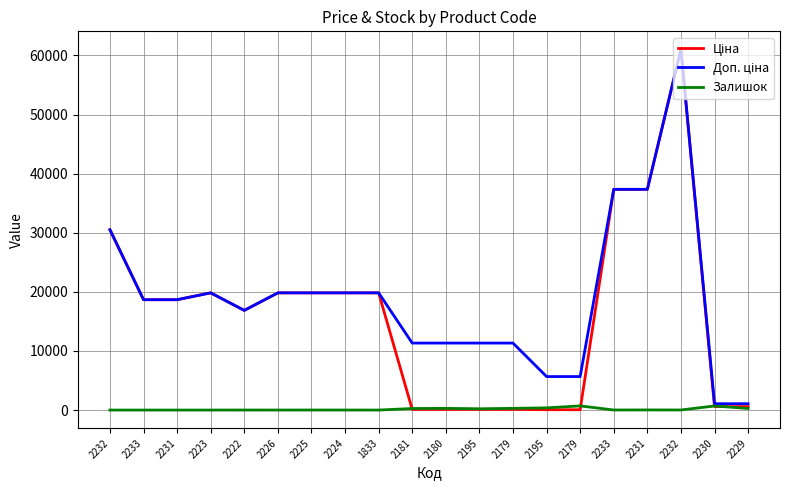

Does the chart display data point markers on the line(s)?

No